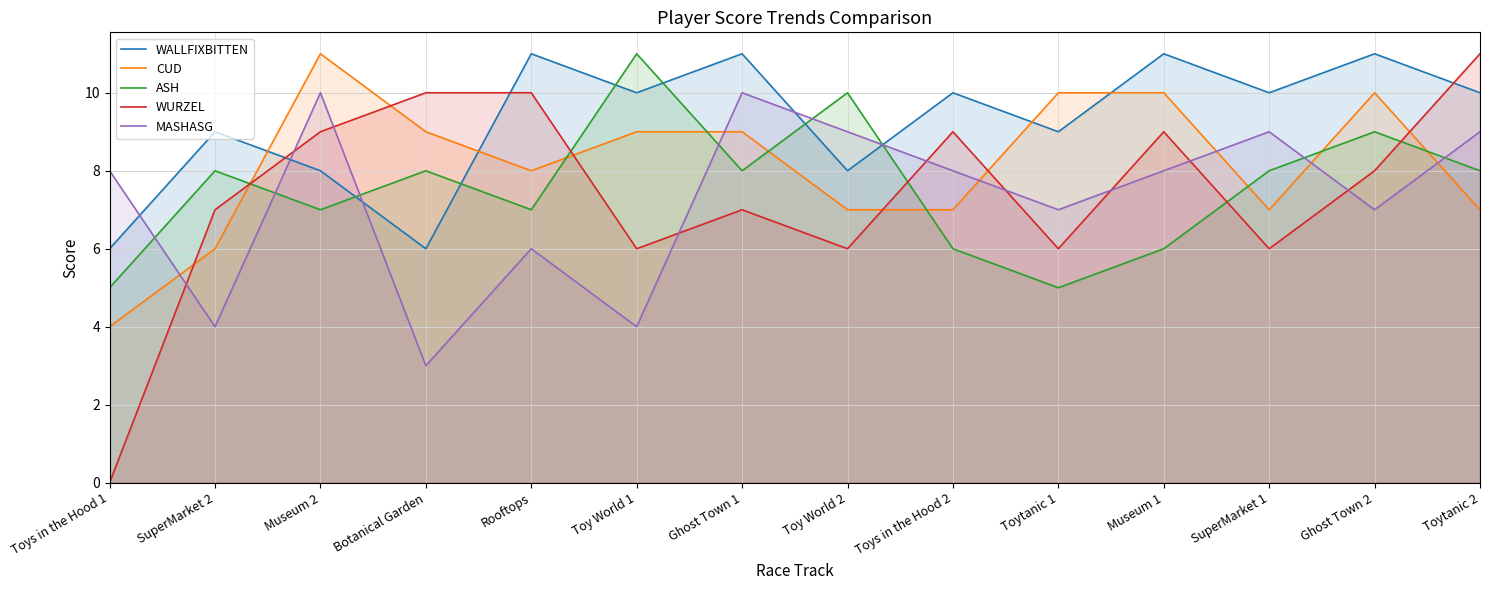

What are all the series names shown in the legend?

WALLFIXBITTEN, CUD, ASH, WURZEL, MASHASG